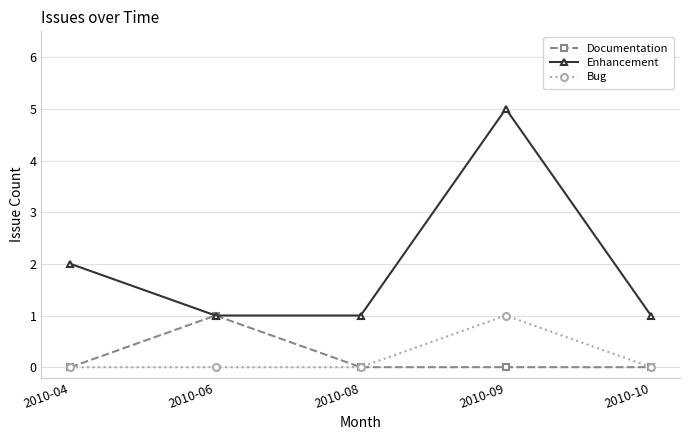

Between 2010-09 and 2010-10, which series saw the biggest shift?

Enhancement